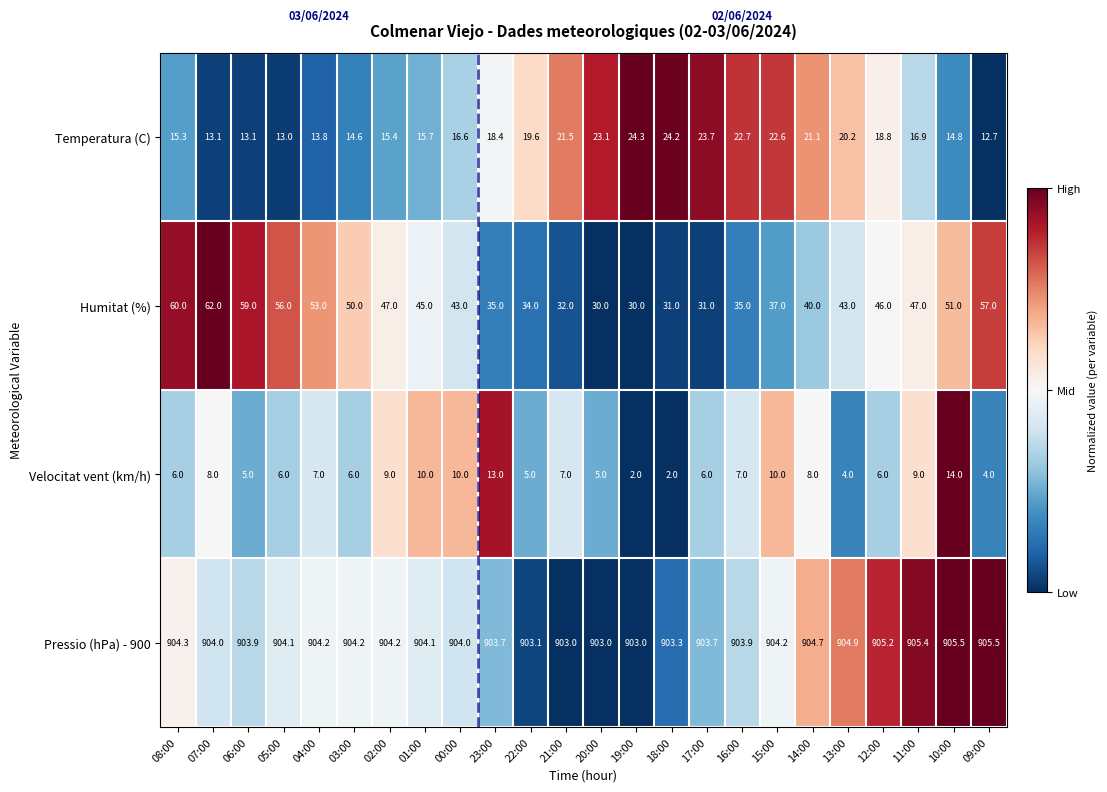

Which series changed the most between 12:00 and 11:00?

Velocitat vent (km/h)